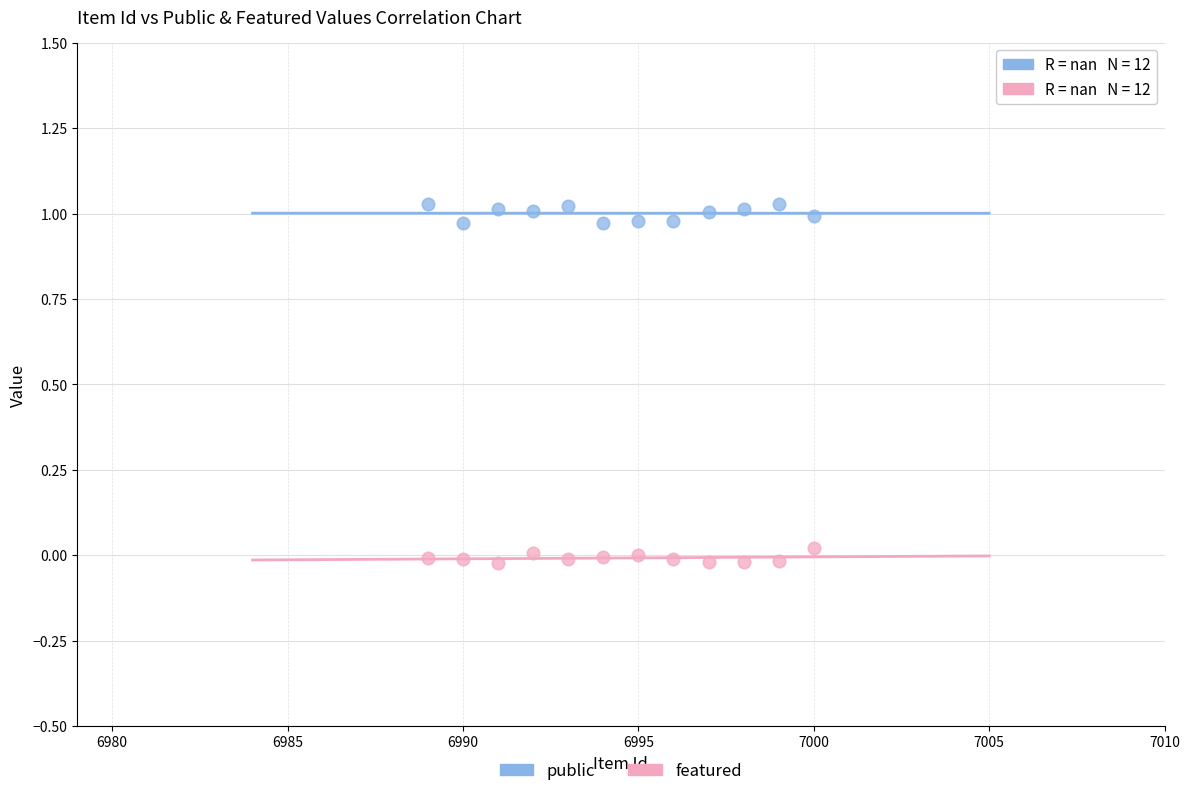

What is the X range (max minus min) for the scatter plot?

11.0